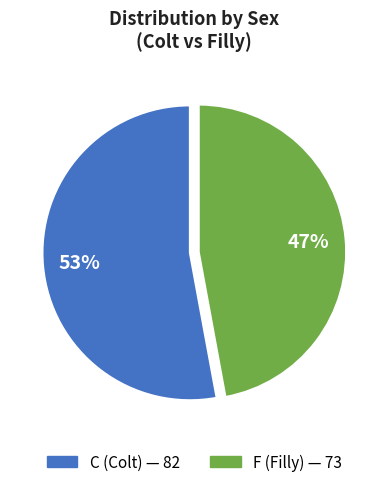

Combined, do C and F account for over 50%?

Yes